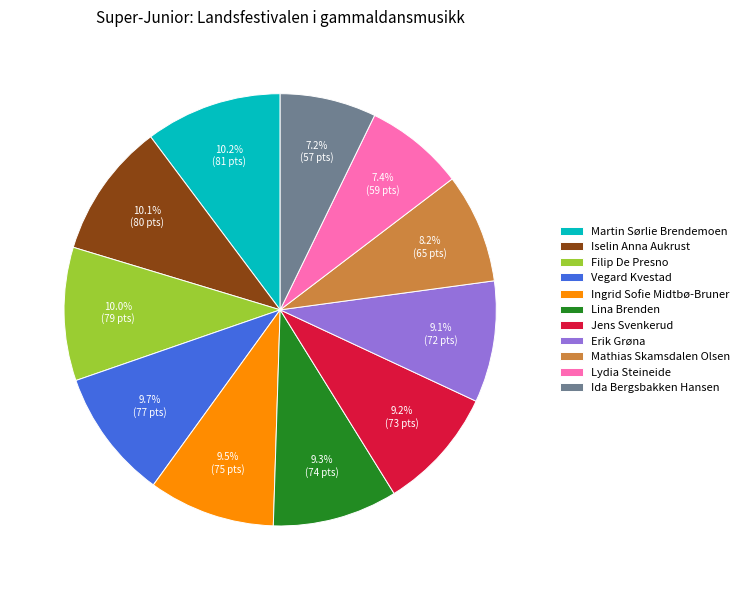

To the nearest percent, what is the difference between the largest and smallest slice percentages?

3%